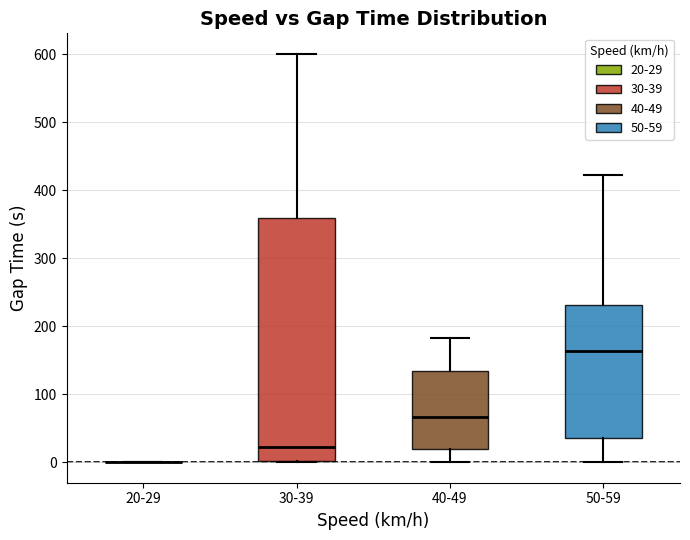

Reading left to right, read every box against the y-axis: the position of its median line, the range the box covers, and the ends of its whiskers. The values are not printed on the chart, so give them approximately, as read against the axis.

20-29: box collapsed to a line at 0, whiskers 0 to 0
30-39: median 20, box 0 to 360, whiskers 0 to 600
40-49: median 70, box 20 to 130, whiskers 0 to 180
50-59: median 160, box 40 to 230, whiskers 0 to 420